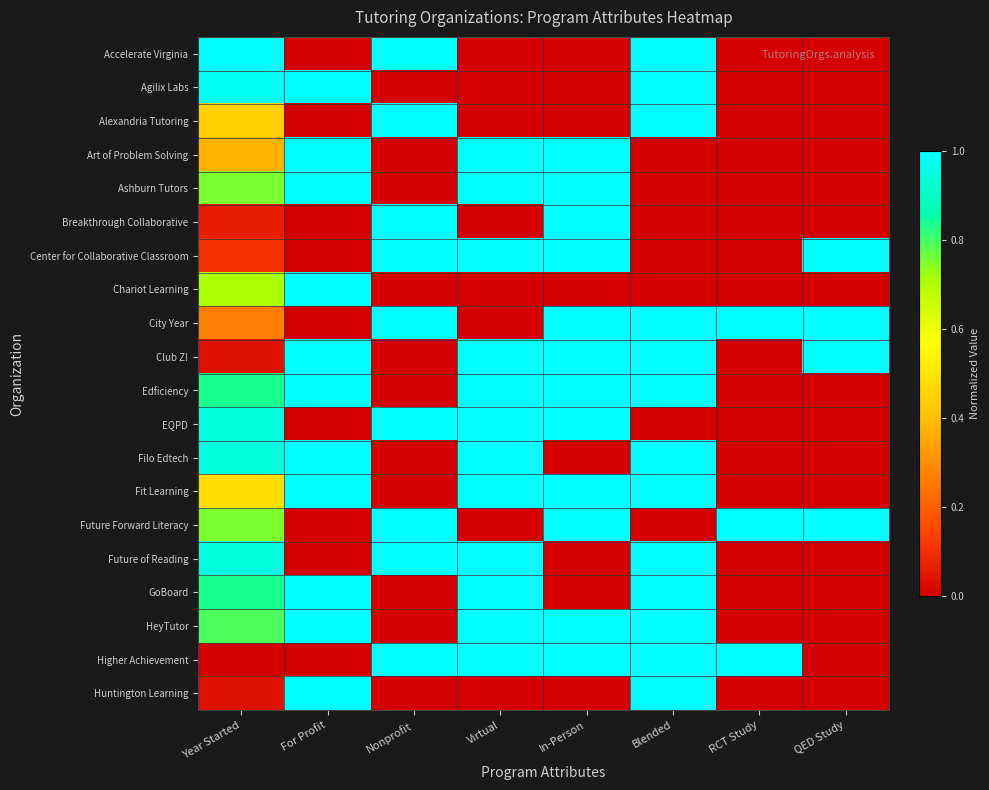

Rank the series at Blended from highest to lowest value.

Accelerate Virginia, Agilix Labs, Alexandria Tutoring, City Year, Club Z!, Edficiency, Filo Edtech, Fit Learning, Future of Reading, GoBoard, HeyTutor, Higher Achievement, Huntington Learning, Art of Problem Solving, Ashburn Tutors, Breakthrough Collaborative, Center for Collaborative Classroom, Chariot Learning, EQPD, Future Forward Literacy